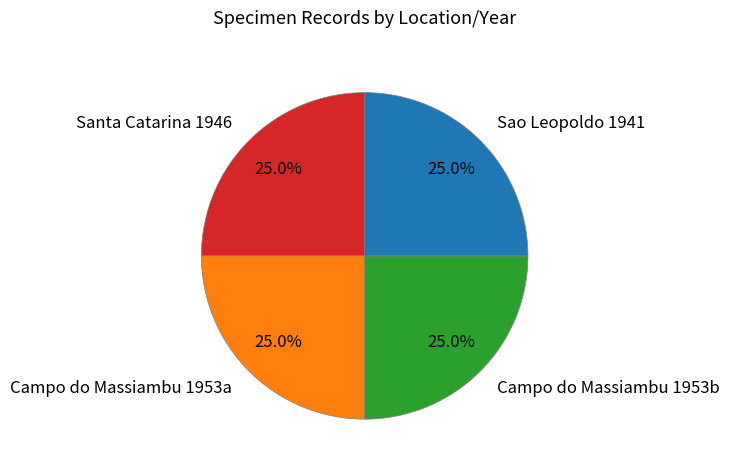

Does any single category account for the majority?

No